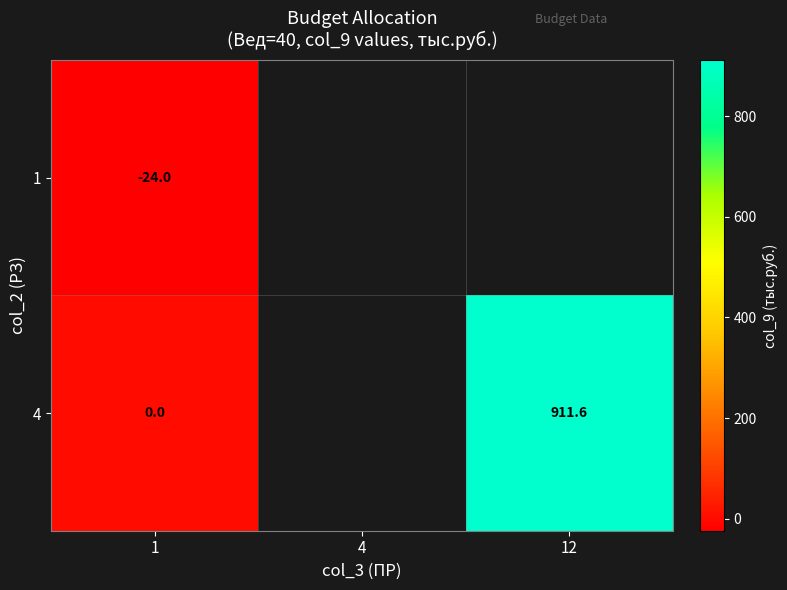

Rank the series at 1 from highest to lowest value.

4, 1